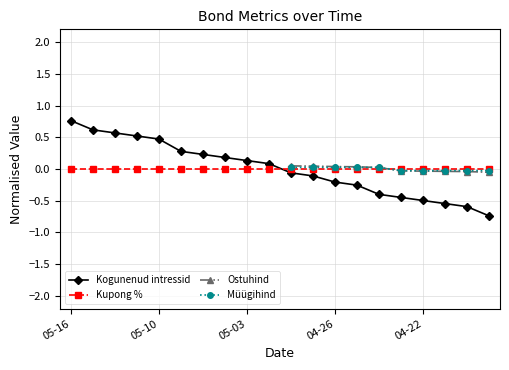

Count the number of categories in the chart.

20